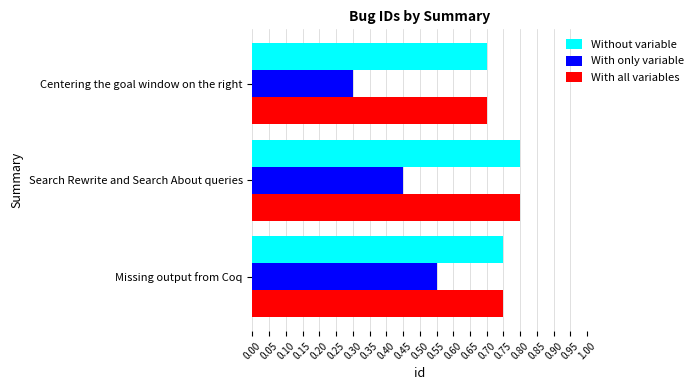

Where is Without variable nearest to the value 0?

Centering the goal window on the right